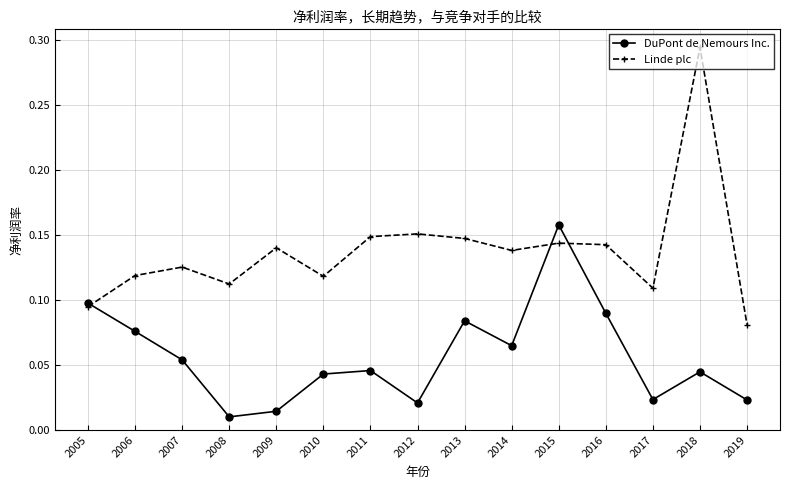

Does the chart have visible grid lines?

Yes